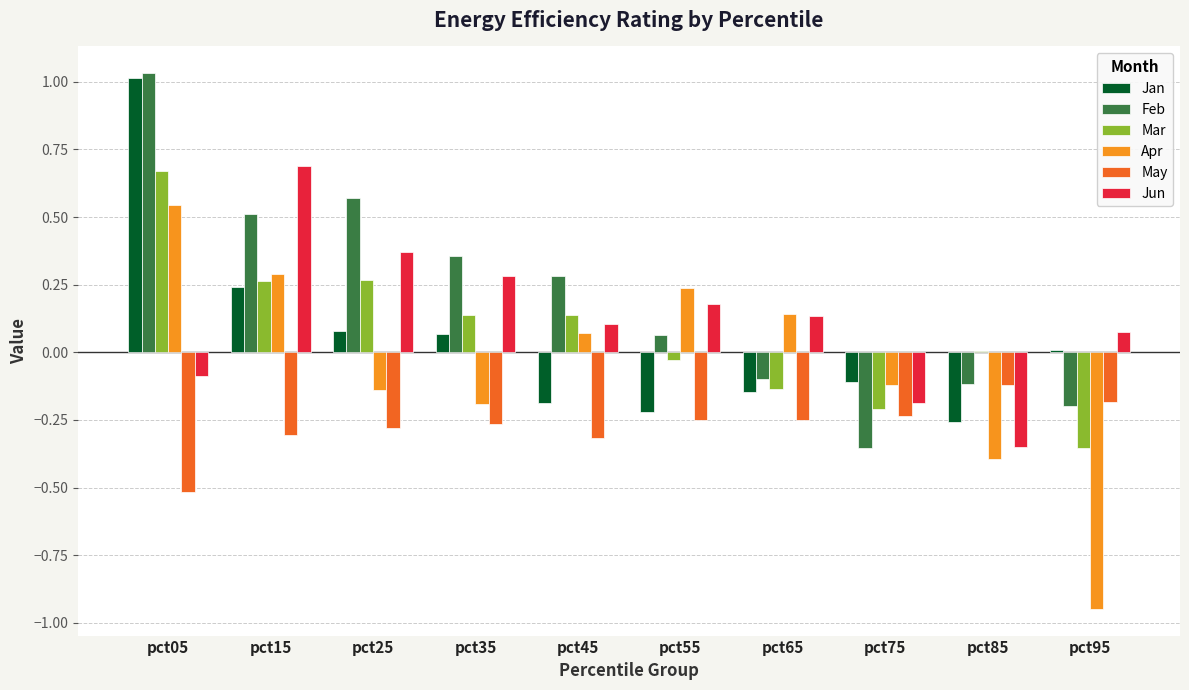

Which series changed the most between pct55 and pct95?

Apr